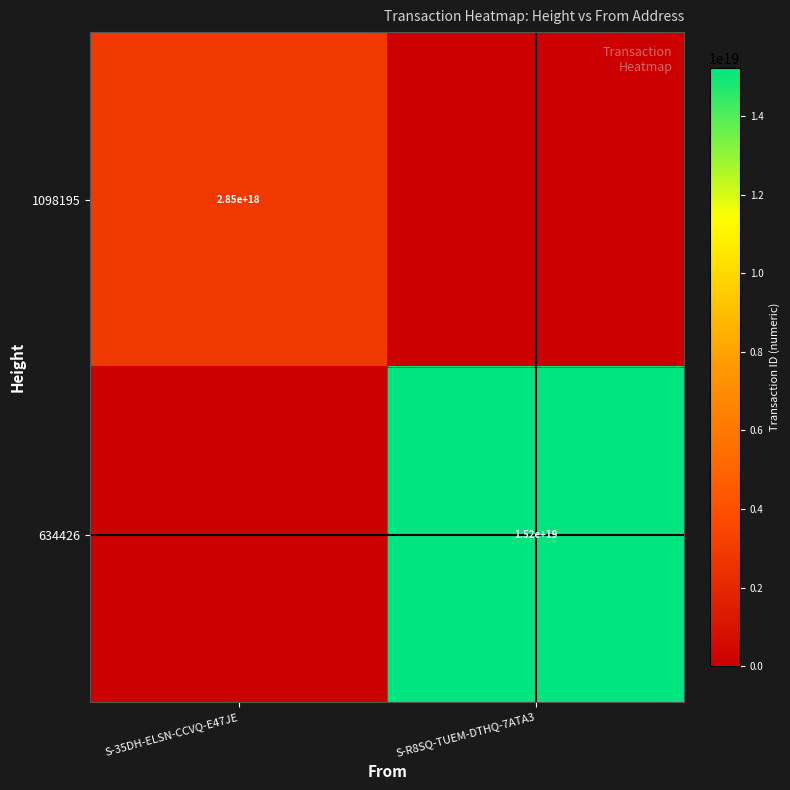

What is the total value across all series at S-35DH-ELSN-CCVQ-E47JE?

2849349951363736064